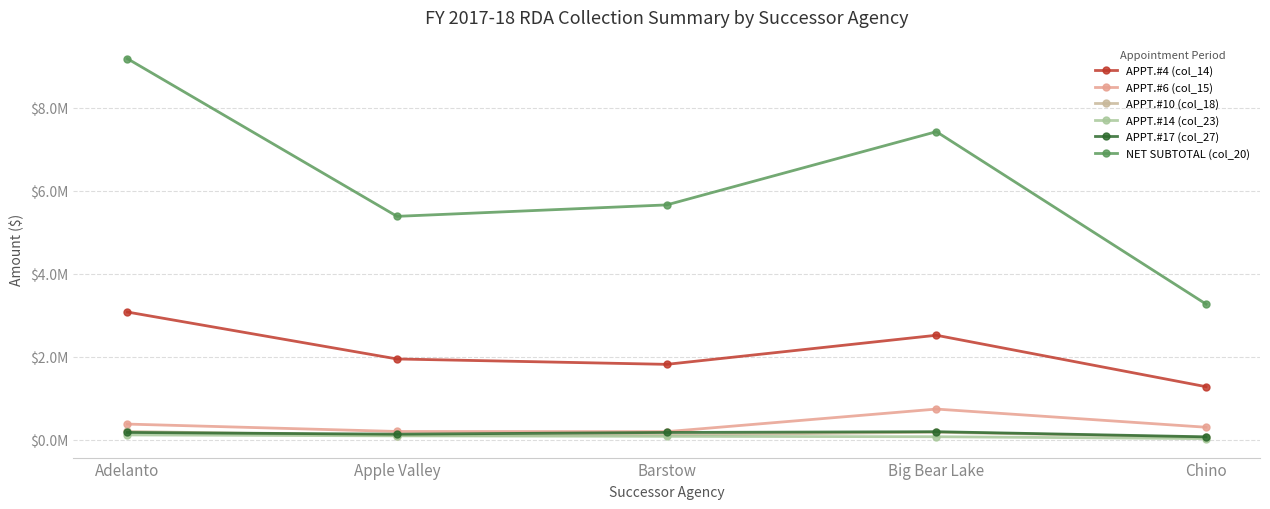

Which category has the lowest value in the APPT.#17 (col_27) series?

Chino